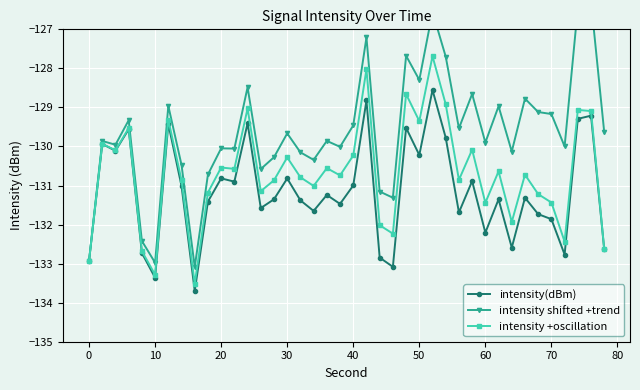

What is the difference between the maximum and second lowest values in the intensity shifted +trend series?

6.7